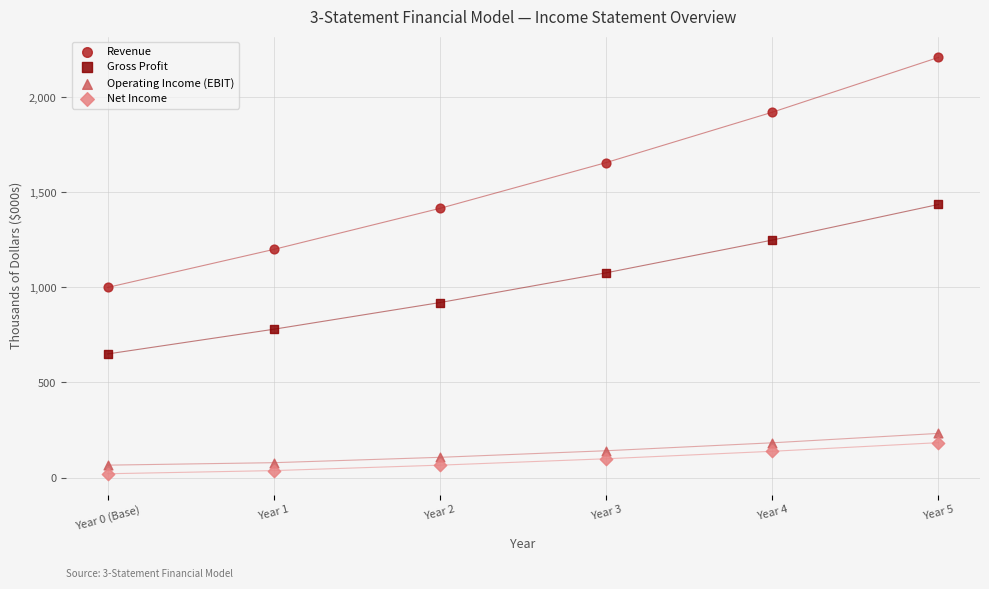

Which series has the largest Y range (max minus min)?

Revenue